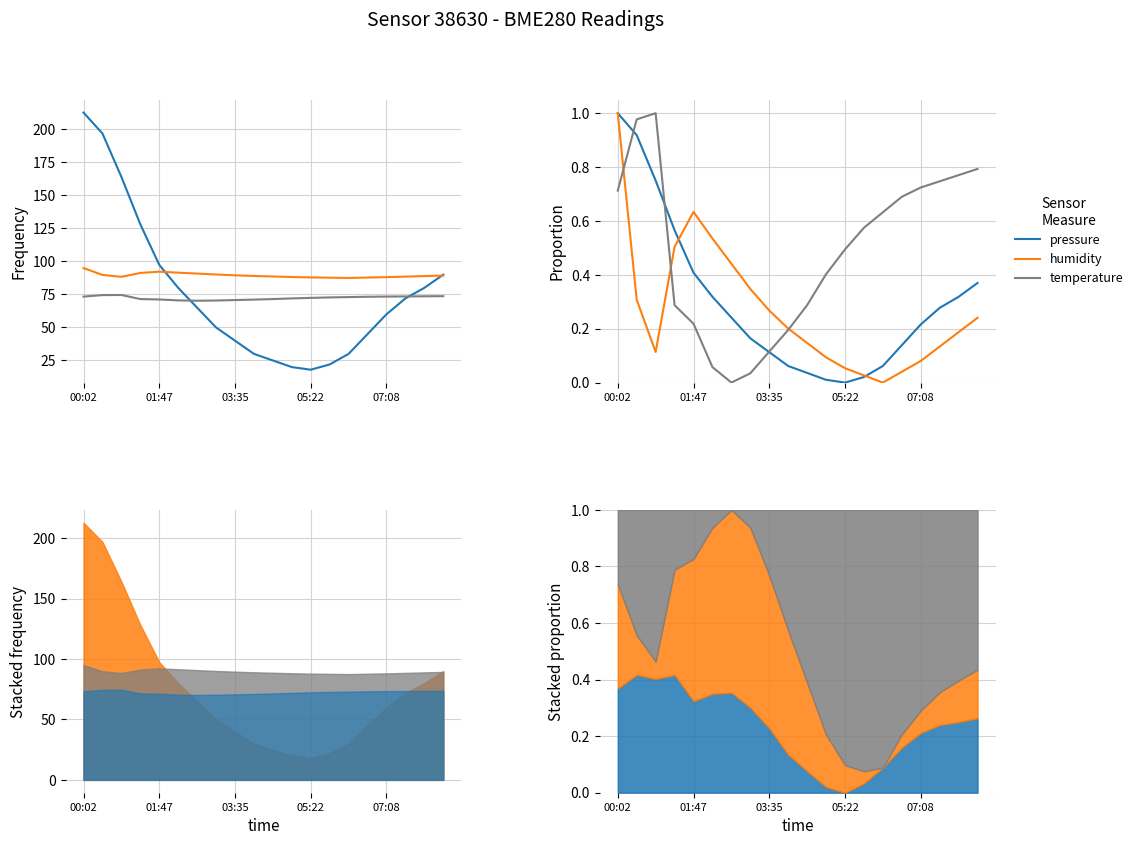

What is the value of the humidity point at the 4th from the left?

0.5